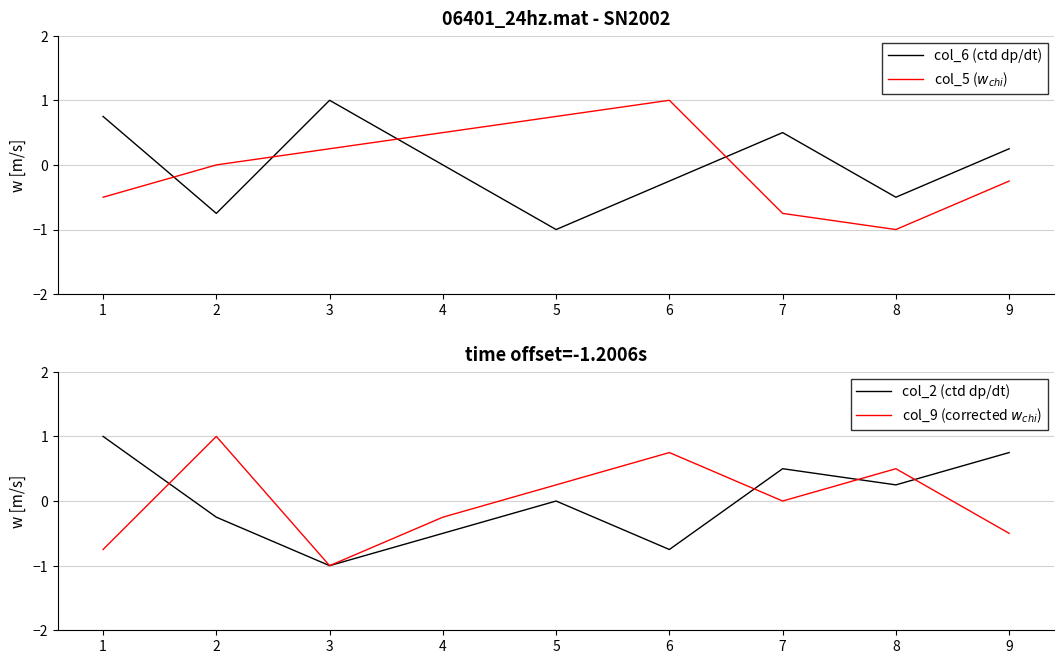

True or false: col_6 (ctd dp/dt) has a value of -1.6 at 5.

False